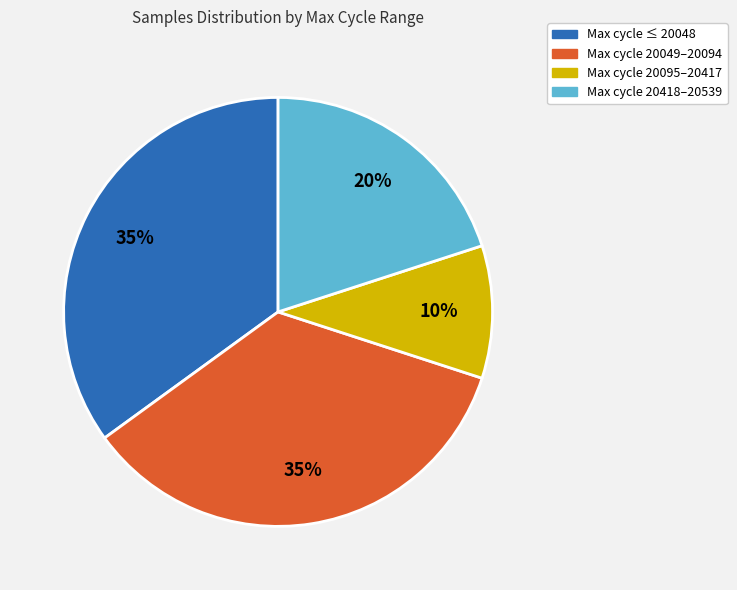

To the nearest percent, what is the difference between the largest and smallest slice percentages?

25%